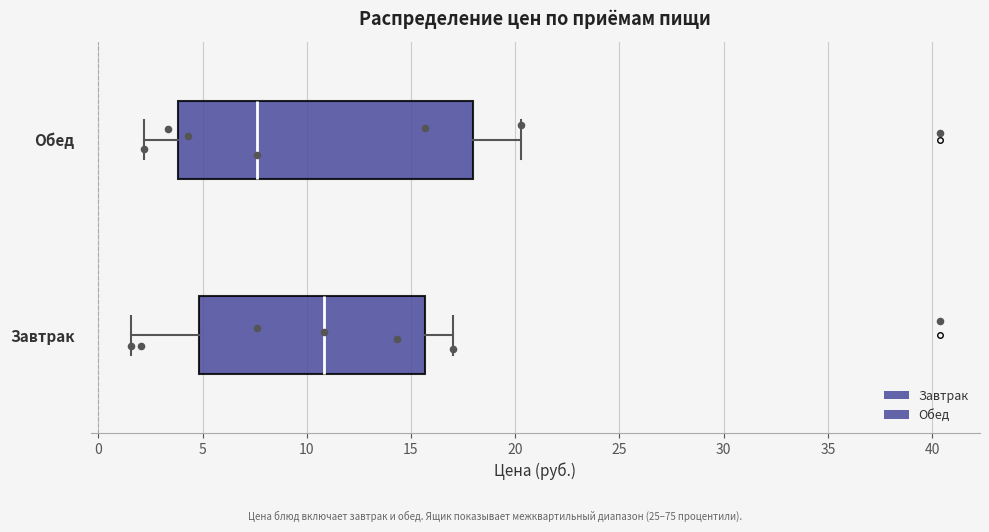

Reading bottom to top, transcribe this box plot: for each box, give where its median line is, the range the box spans, and where its two whiskers end, as read against the x-axis. The values are not printed on the chart, so give them approximately, as read against the axis.

Завтрак: median 11.0, box 5.0 to 15.5, whiskers 1.5 to 17.0
Обед: median 7.5, box 4.0 to 18.0, whiskers 2.0 to 20.5